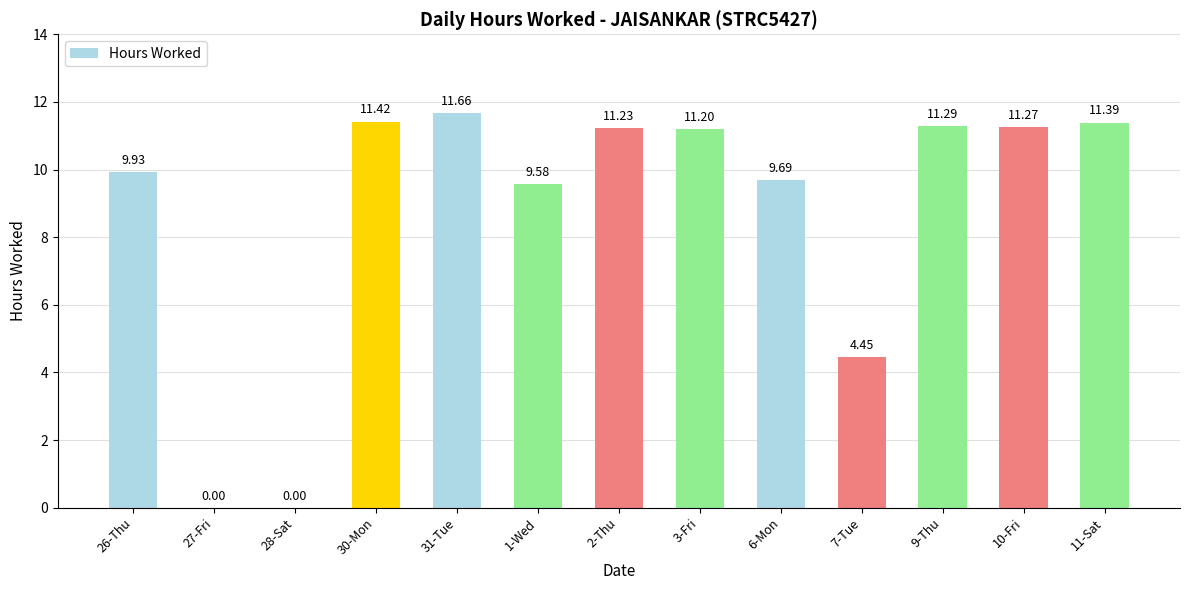

Which category has the highest value across all series?

31-Tue